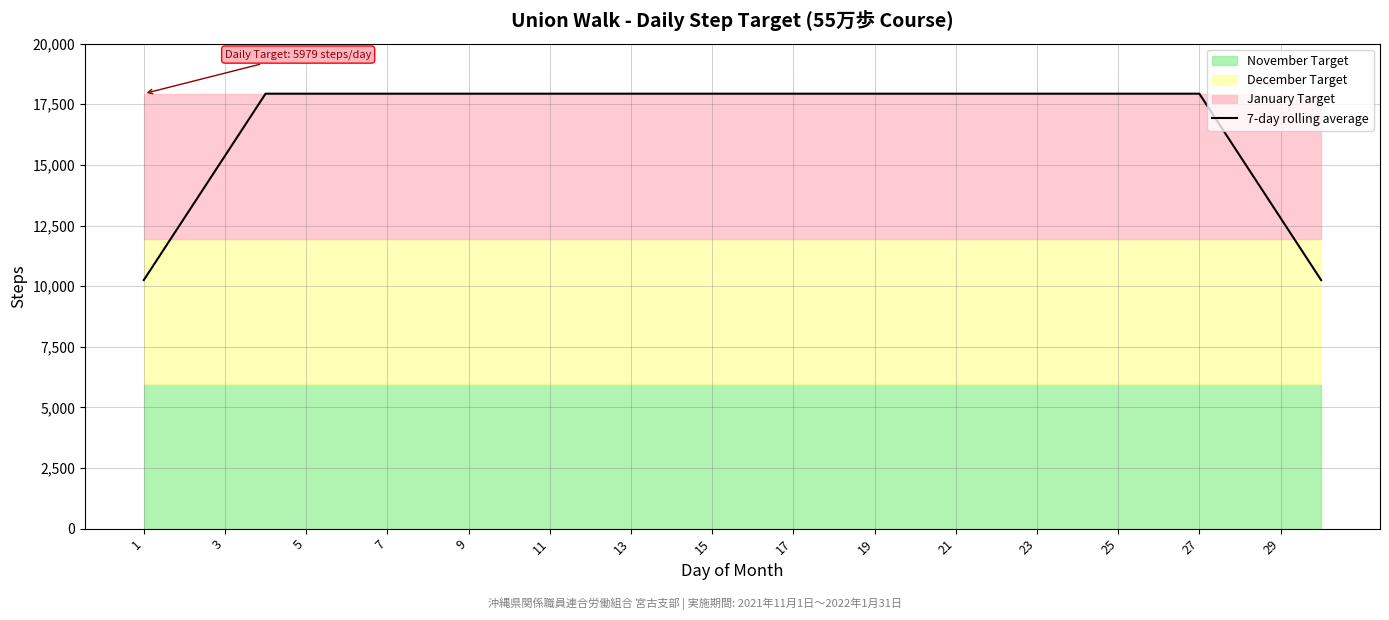

Reading right to left, list all the values displayed in this chart.

10249.7	12812.1	15374.6	17937.0	17937.0	17937.0	17937.0	17937.0	17937.0	17937.0	17937.0	17937.0	17937.0	17937.0	17937.0	17937.0	17937.0	17937.0	17937.0	17937.0	17937.0	17937.0	17937.0	17937.0	17937.0	17937.0	17937.0	15374.6	12812.1	10249.7